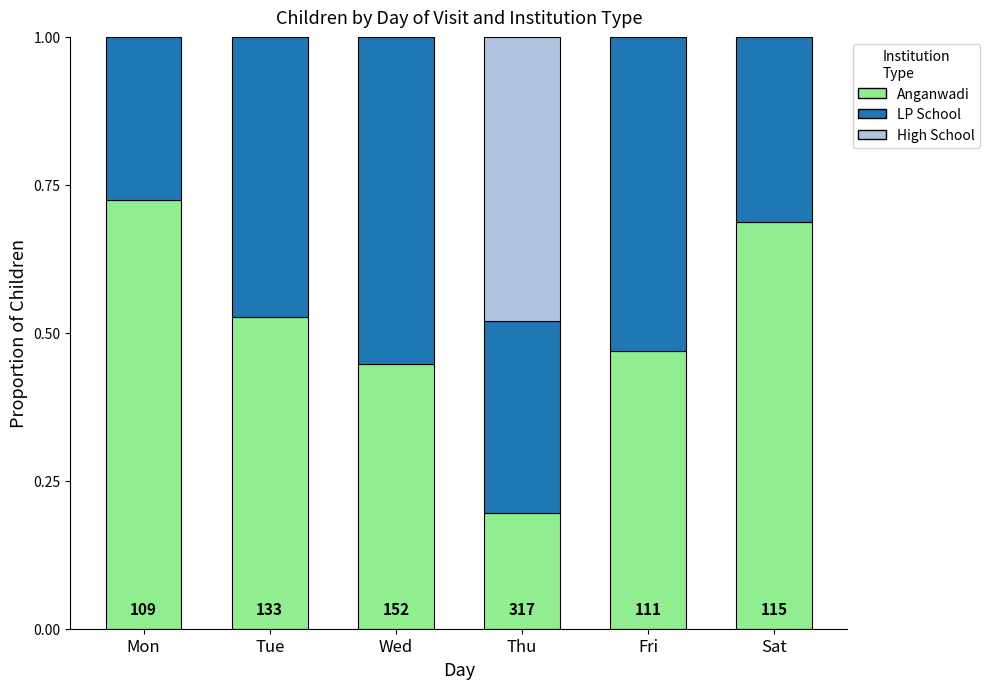

What is the total value across all series at Sat?

1.0